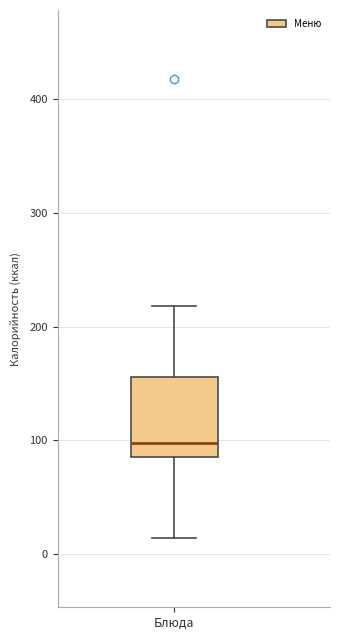

Where is the upper edge of the box for Блюда on the y-axis? The values are not printed on the chart, so give them approximately, as read against the axis.

160